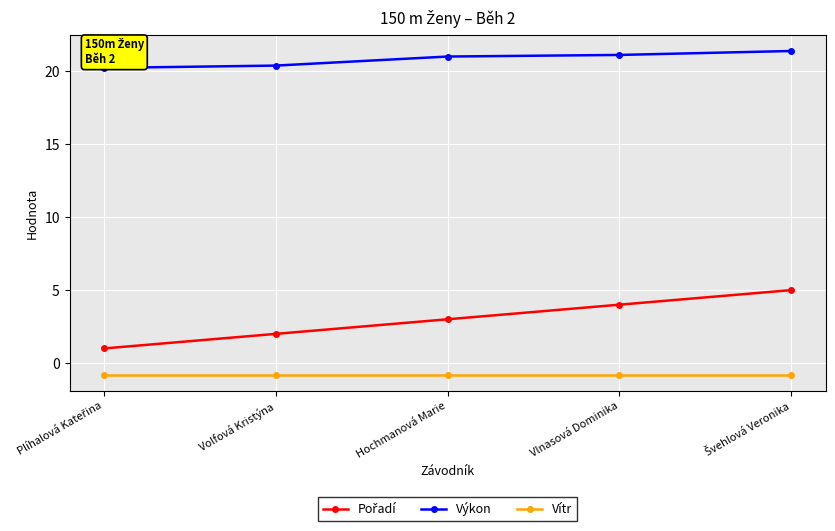

What is the label of the 4th point from the right?

Volfová Kristýna